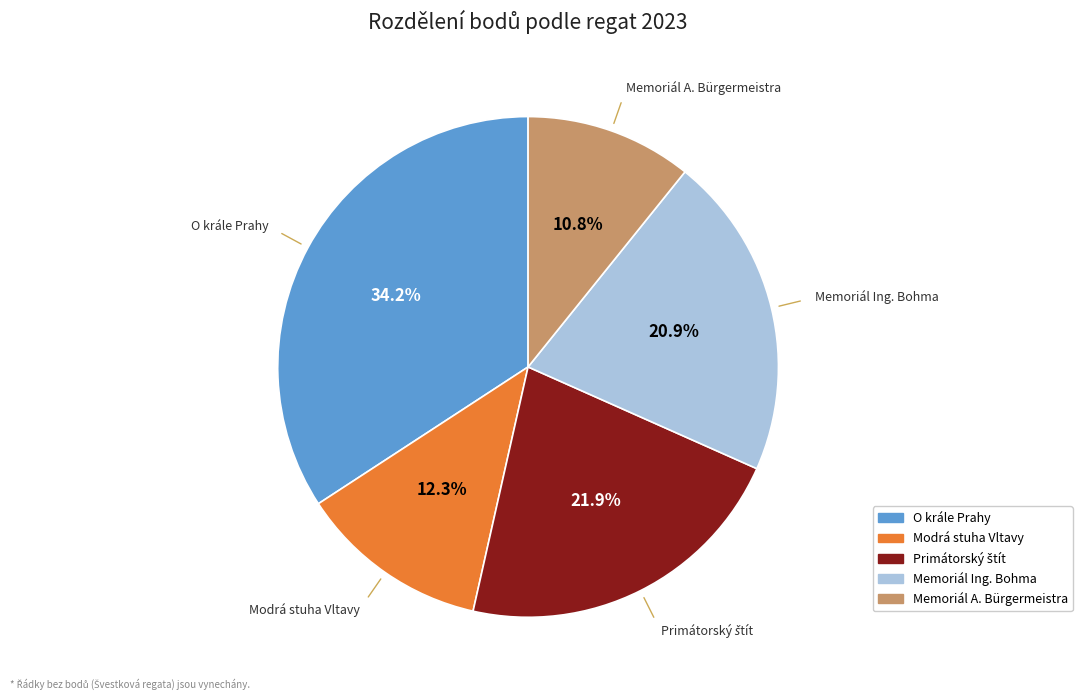

Is there a majority slice in this chart?

No